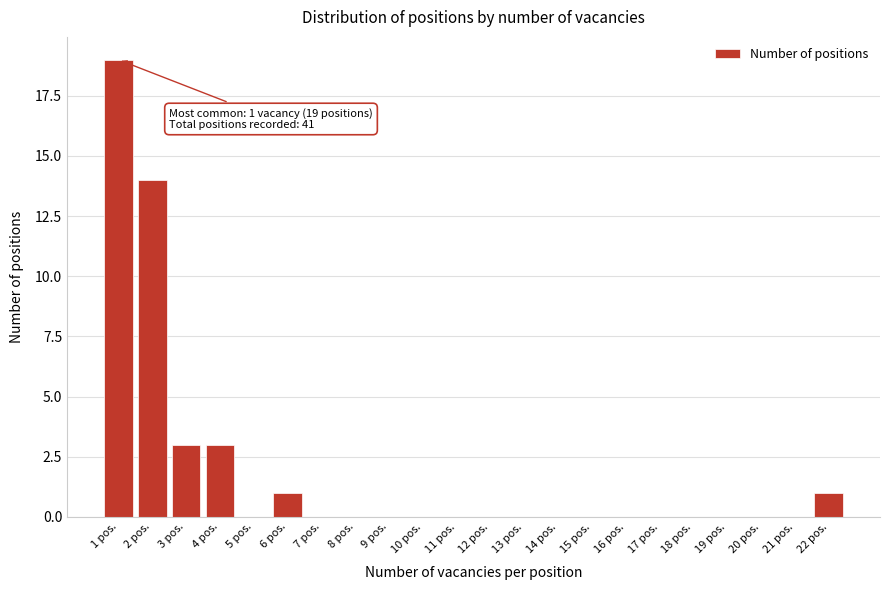

Over which range of the x-axis is the bar tallest?

0.5 to 1.5